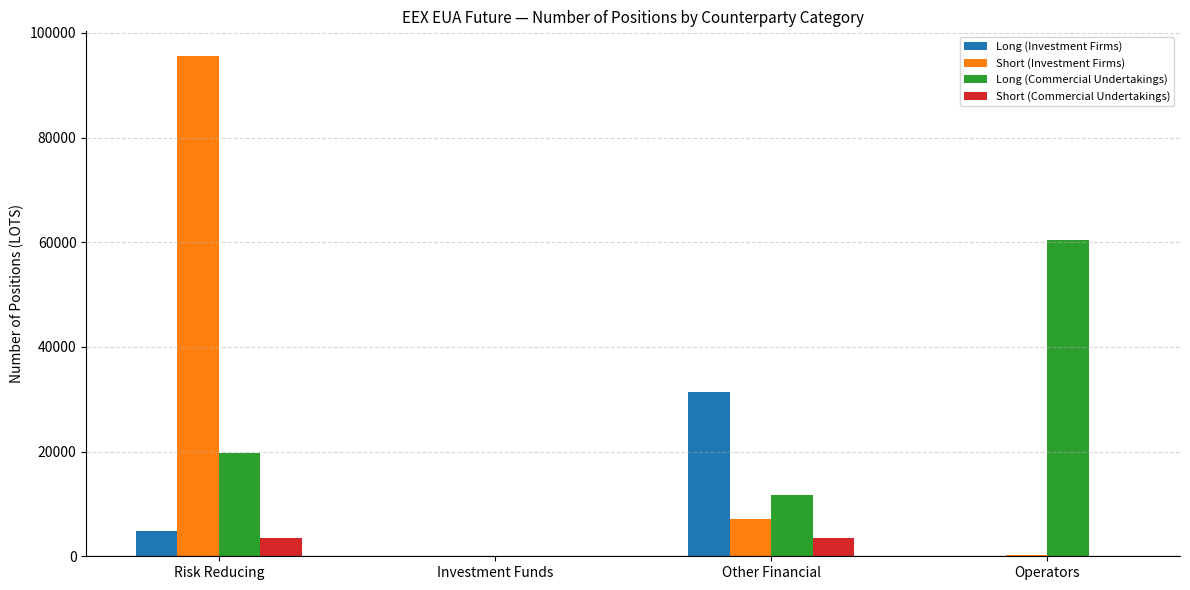

Count the number of categories in the chart.

4